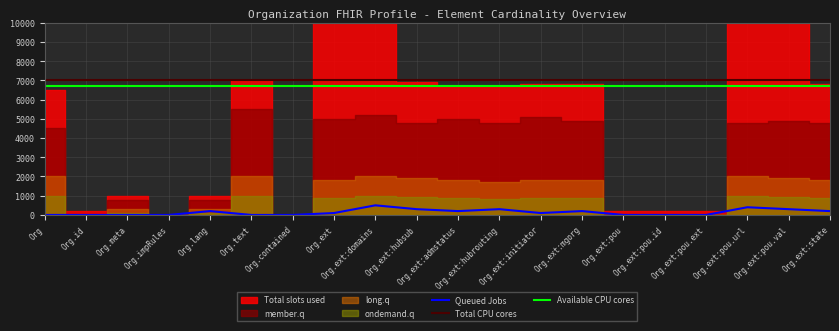

What is the minimum value for Total CPU cores?

7000